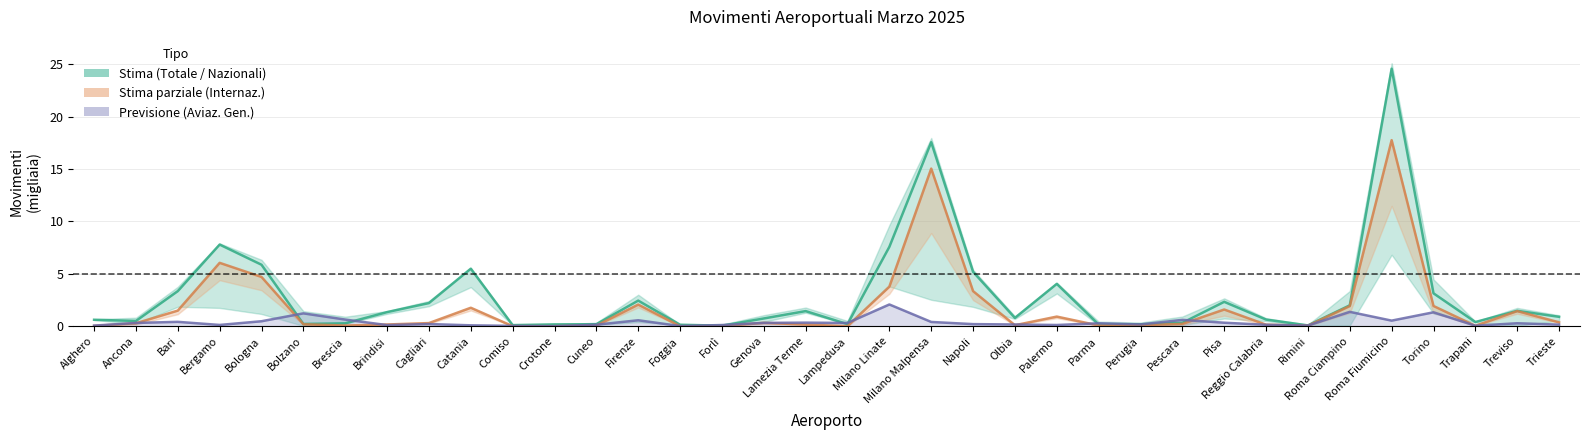

True or false: Aviaz. Generale and Totale Commerciale intersect in this chart.

True